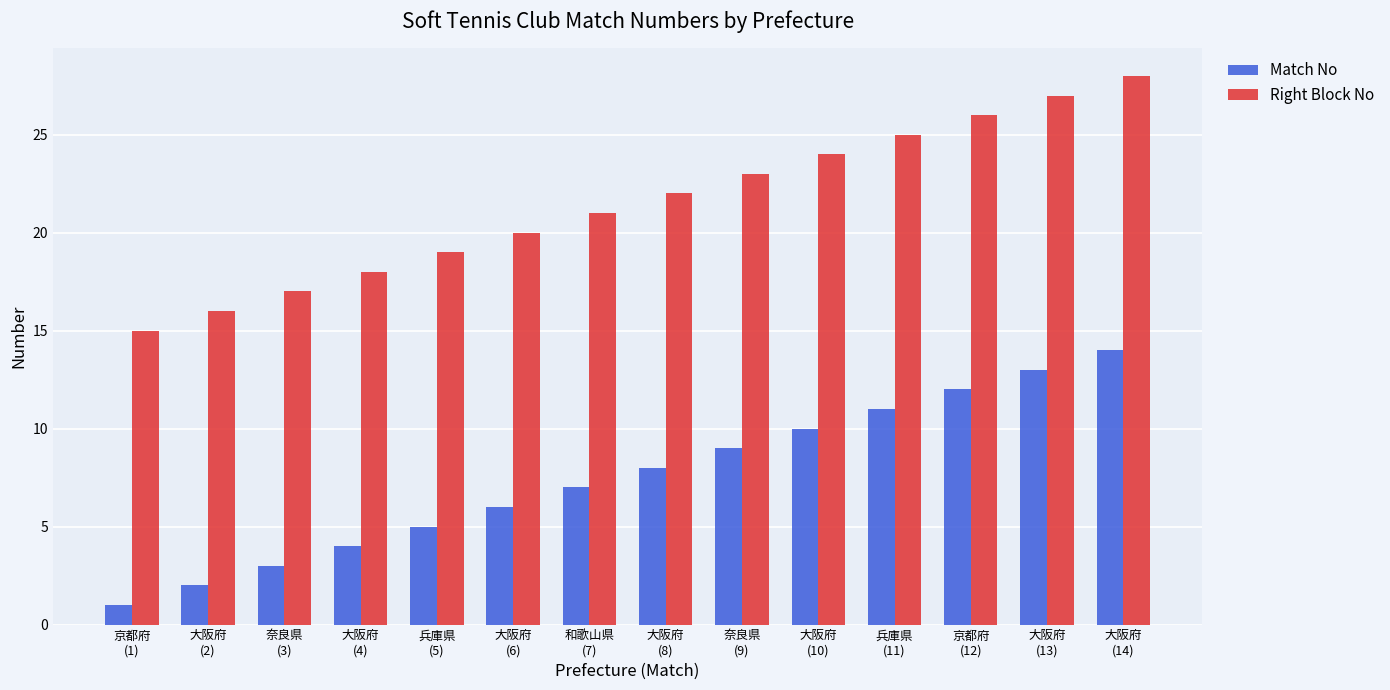

How many bars are there in total?

28